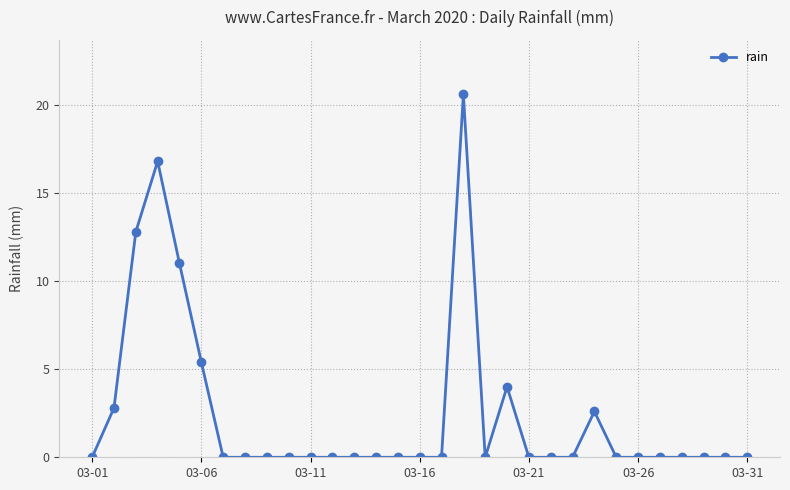

Does the chart have visible grid lines?

Yes